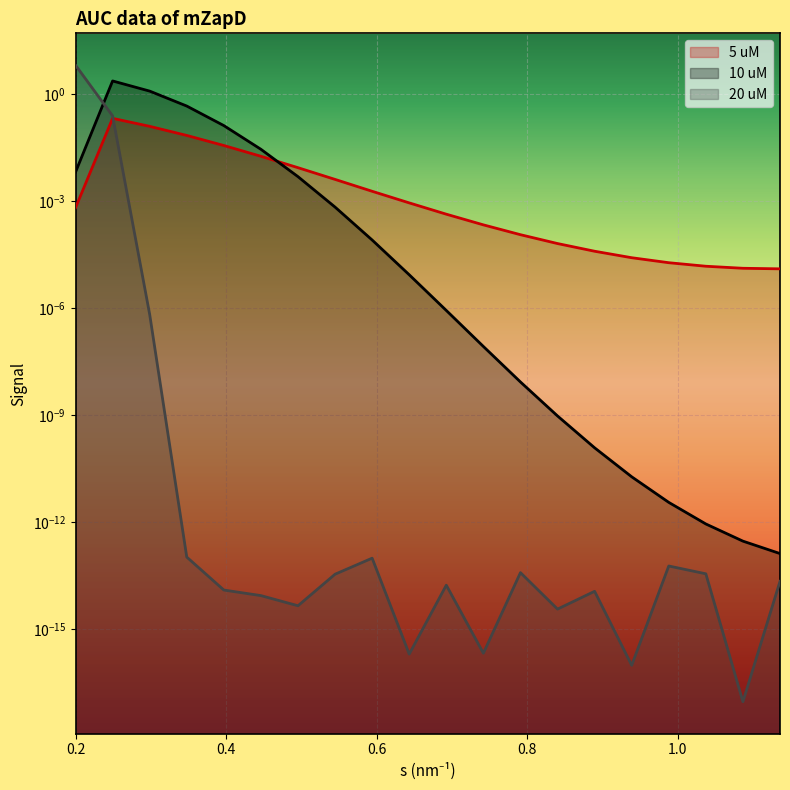

At which label does 5 uM reach its peak?

0.2492462